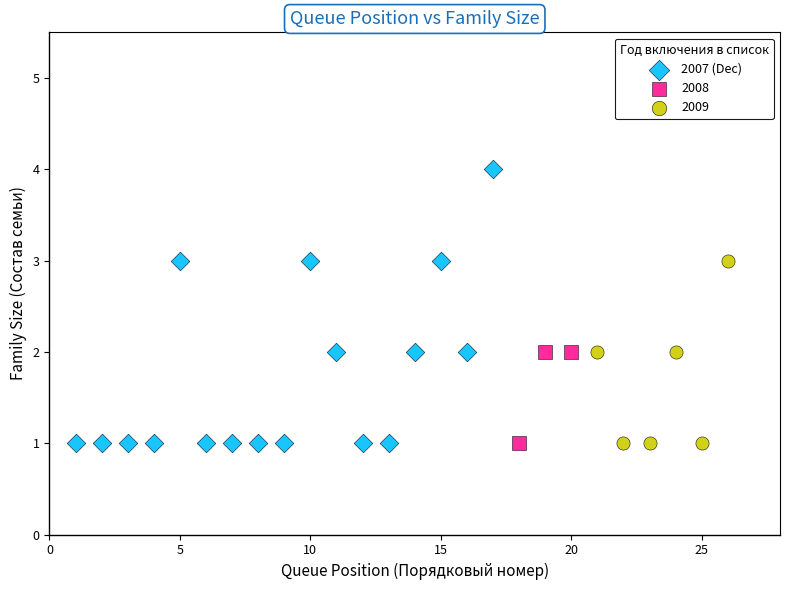

Which series has the largest Y range (max minus min)?

2007 (Dec)